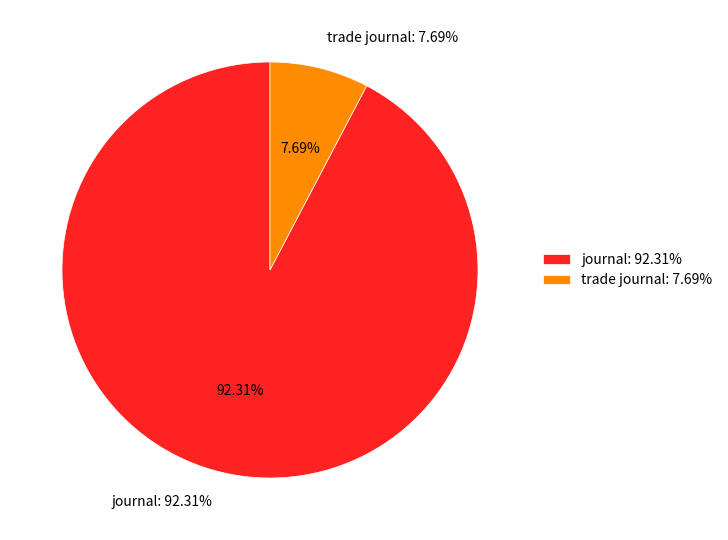

How many slices are in this pie chart?

2